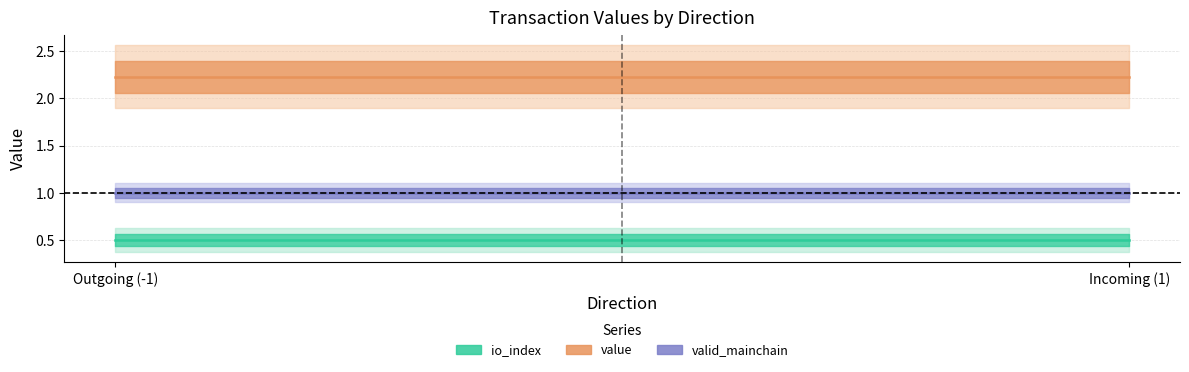

At which category is the sum across all series the highest?

-1